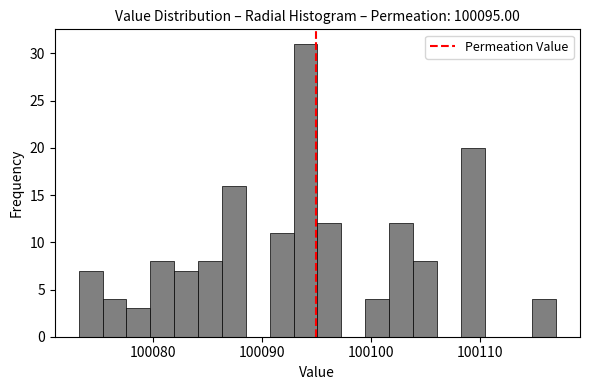

Read against the x-axis, roughly where is the centre of the tallest bar?

100094